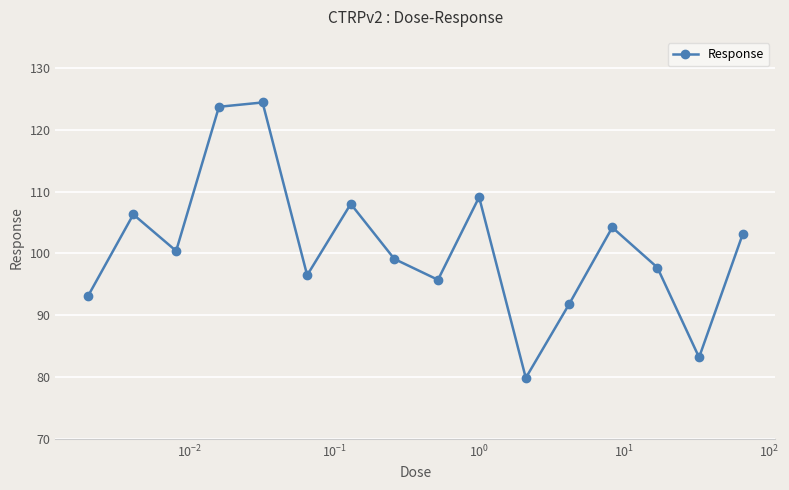

True or false: the data has more than 2 interior local peaks.

True